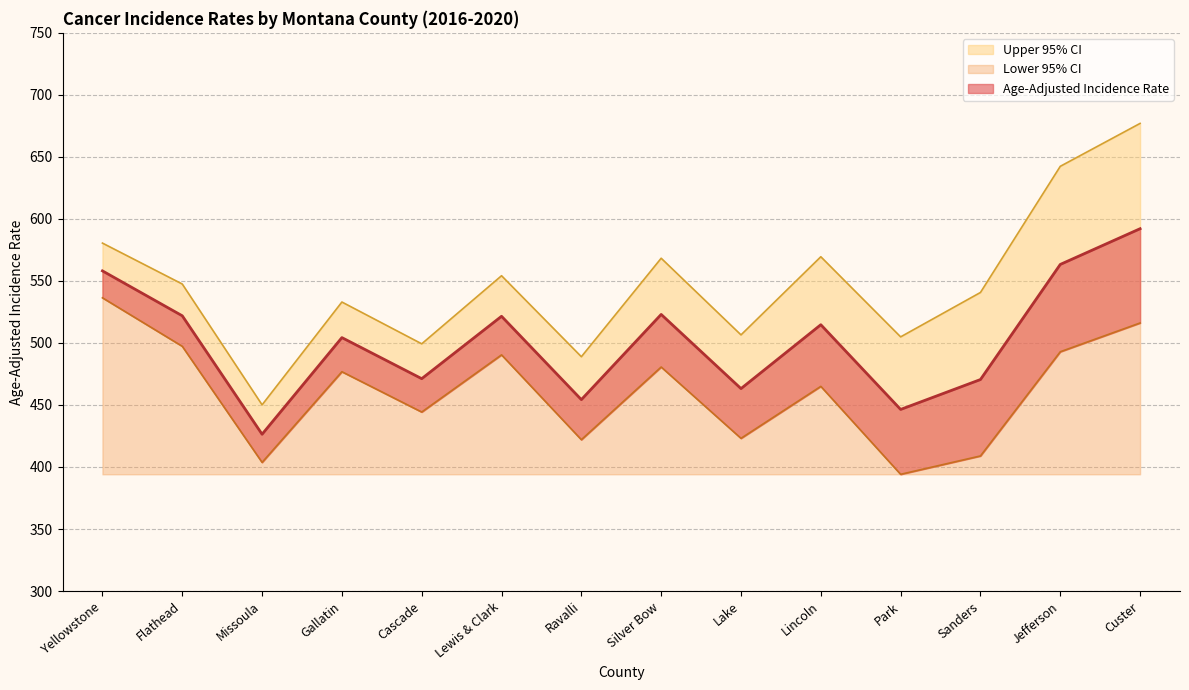

What is the difference between the highest and lowest values at Custer?

160.9